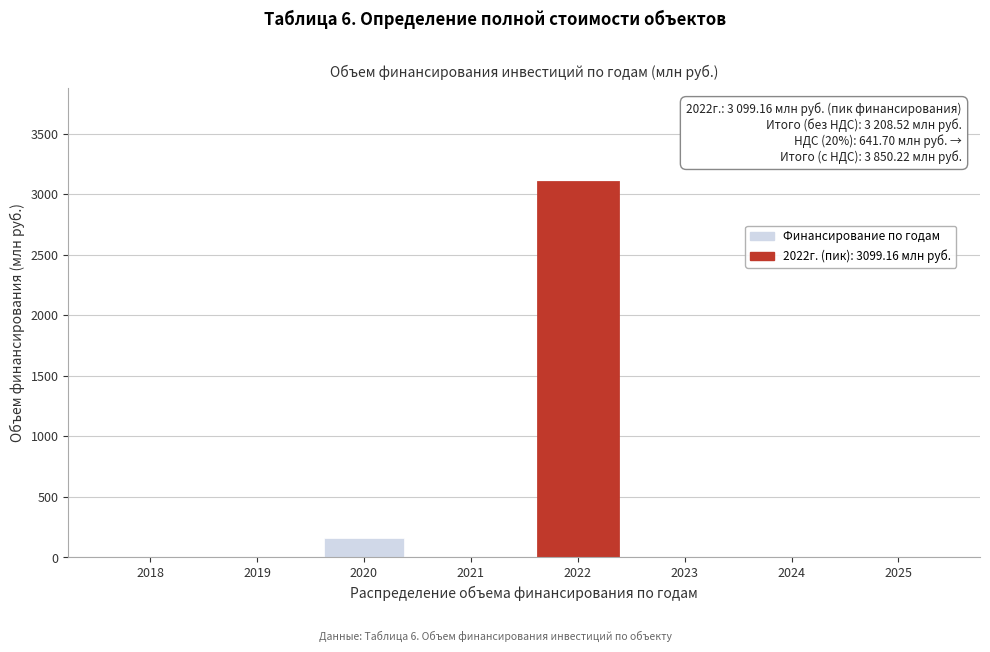

Reading right to left, transcribe all the data shown in this chart.

2025=0.0	2024=0.0	2023=0.0	2022=3099.2	2021=0.0	2020=160.8	2019=0.0	2018=0.0